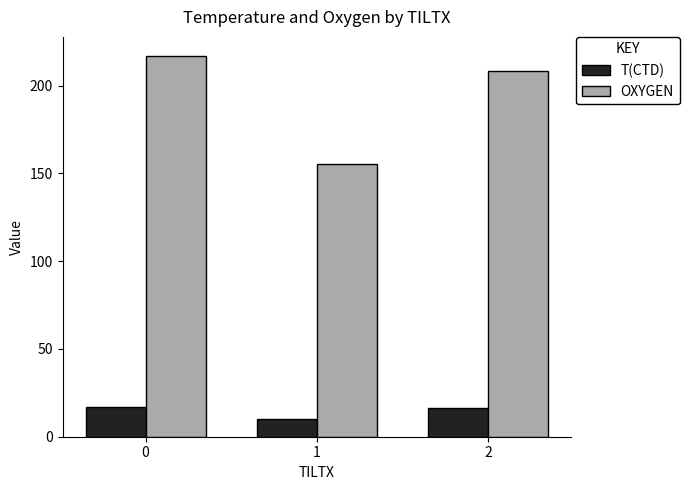

True or false: T(CTD) has a value of 29.1 at 2.

False